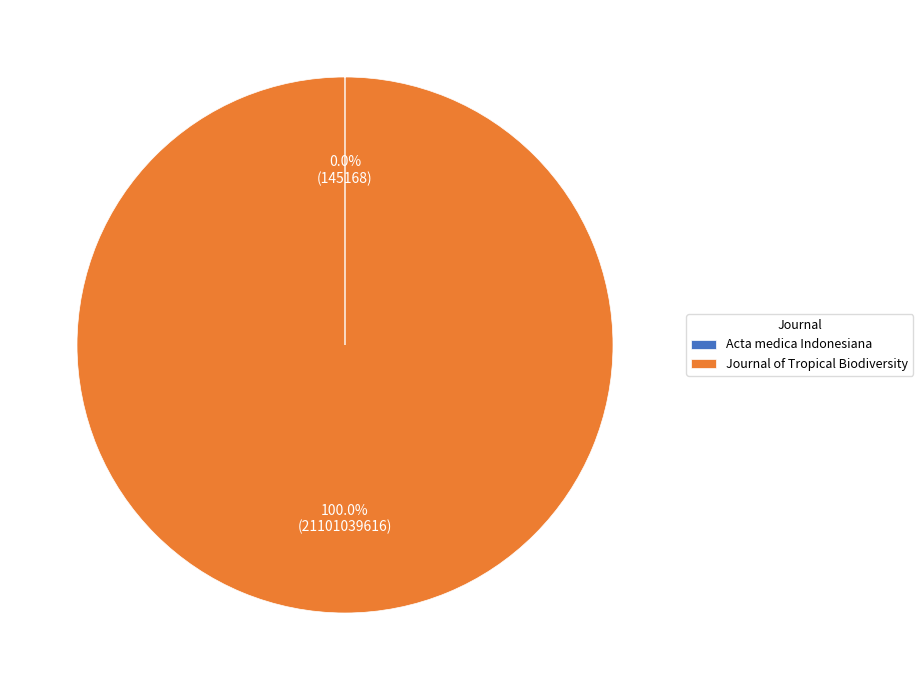

Does any single category account for the majority?

Yes